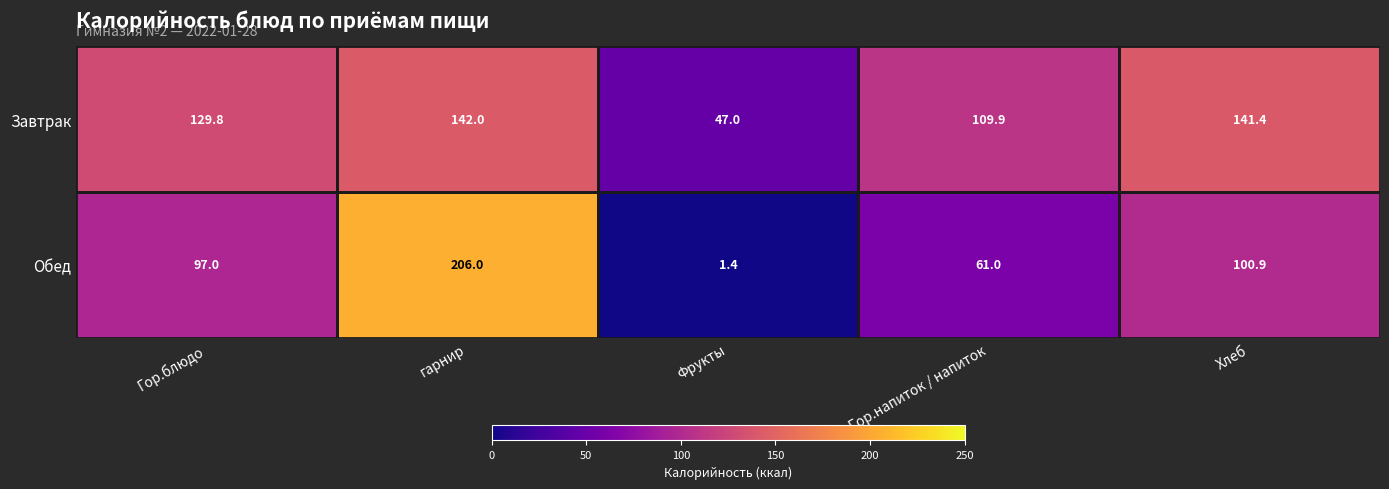

True or false: Обед has a value of 100.9 at Хлеб.

True